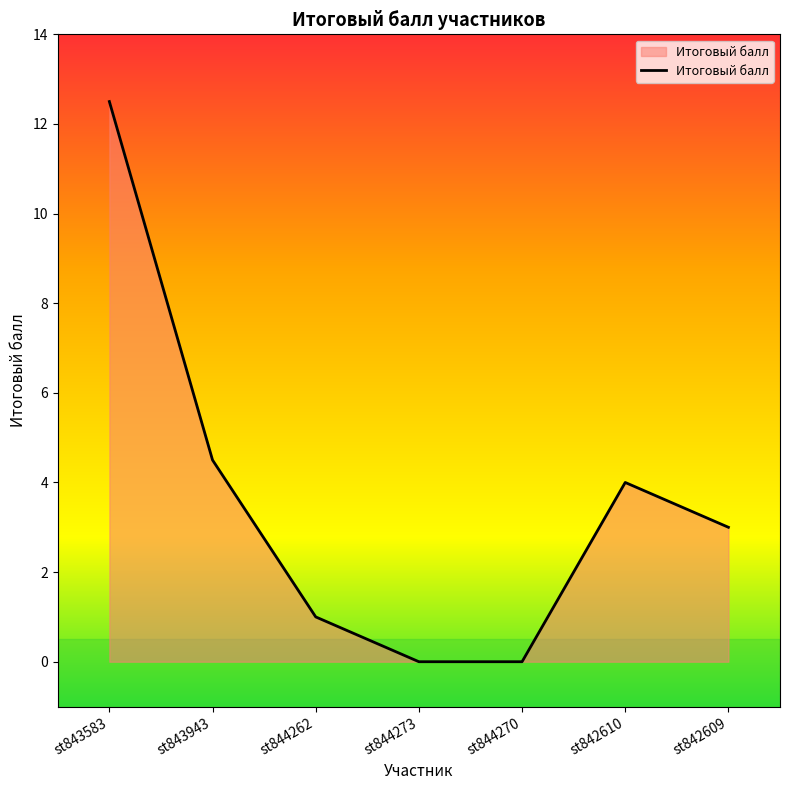

How many values are below 3?

3